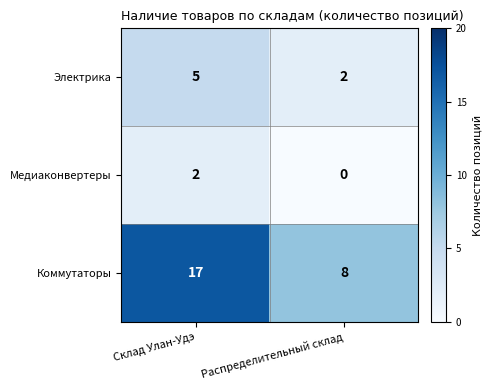

Is it true that Медиаконвертеры equals 1 at Склад Улан-Удэ?

False